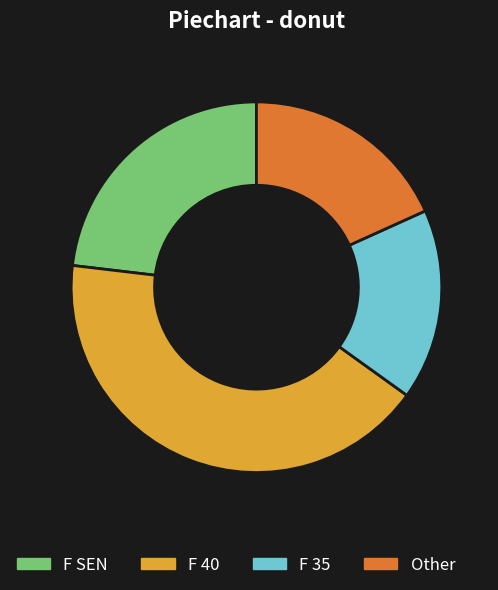

Which slice is the largest?

F 40